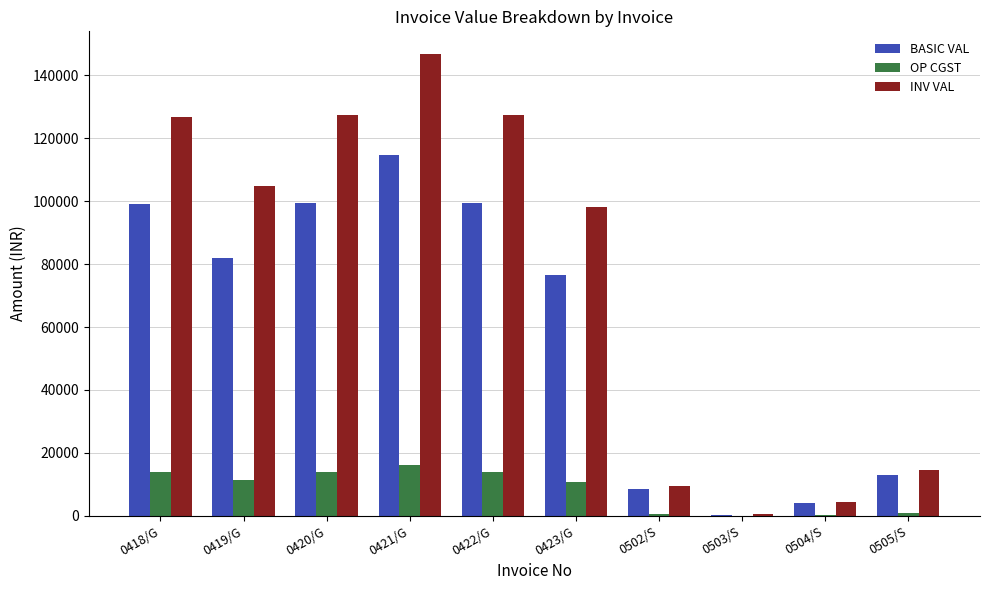

True or false: BASIC VAL has a value of 360.0 at 0503/S.

True